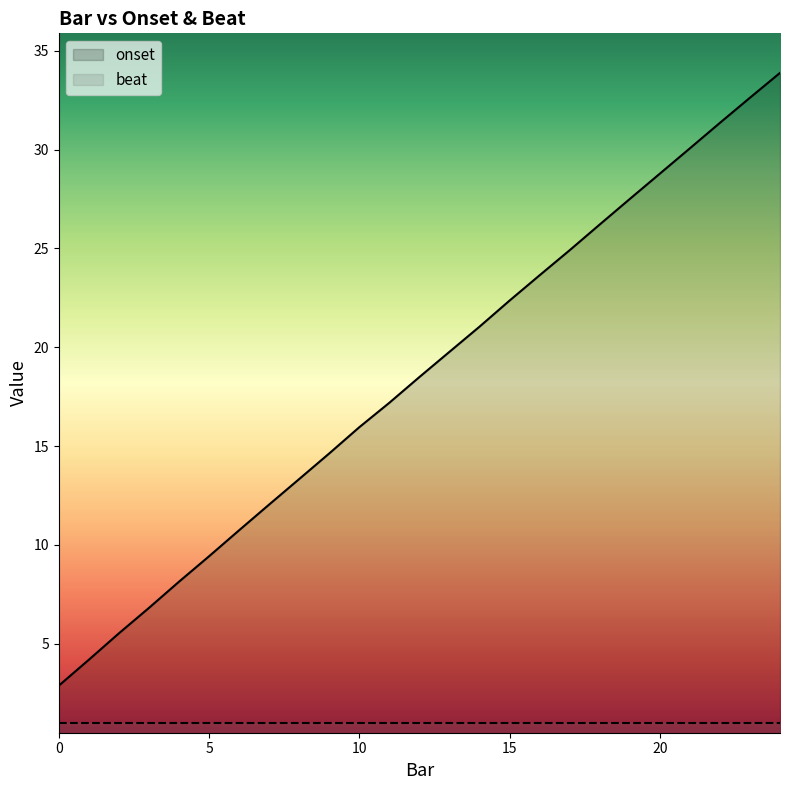

What is the lowest value of the beat series?

1.0